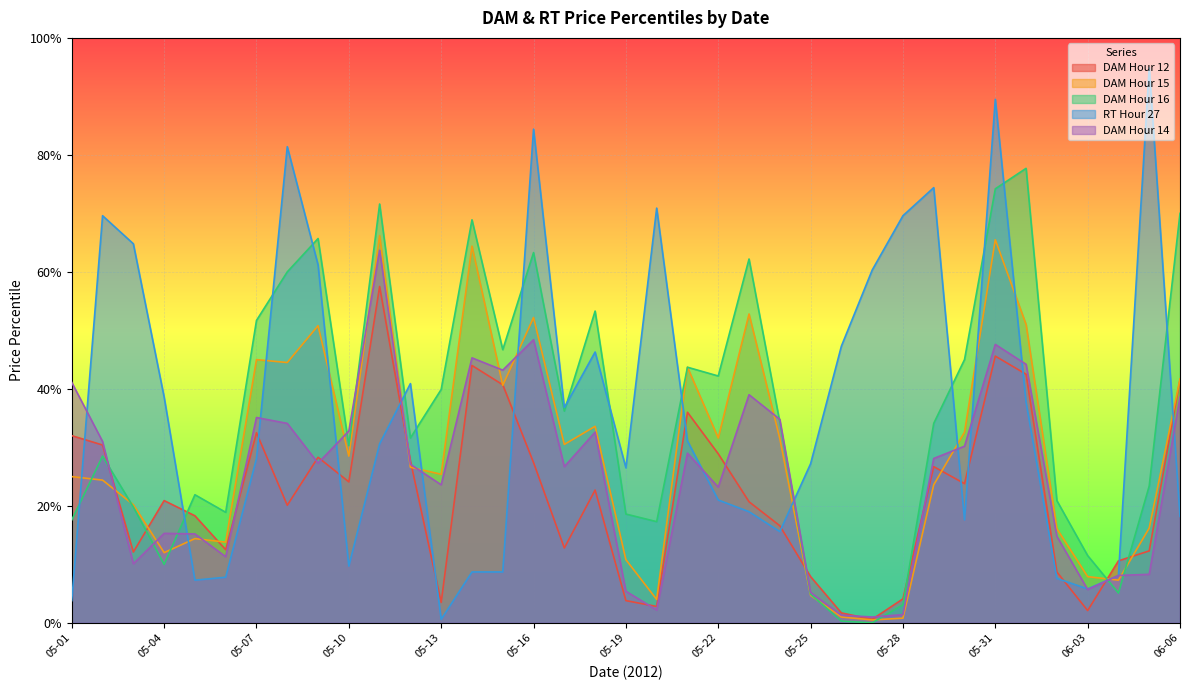

List the series in order of their peak value, lowest first.

DAM Hour 12, DAM Hour 14, DAM Hour 15, DAM Hour 16, RT Hour 27